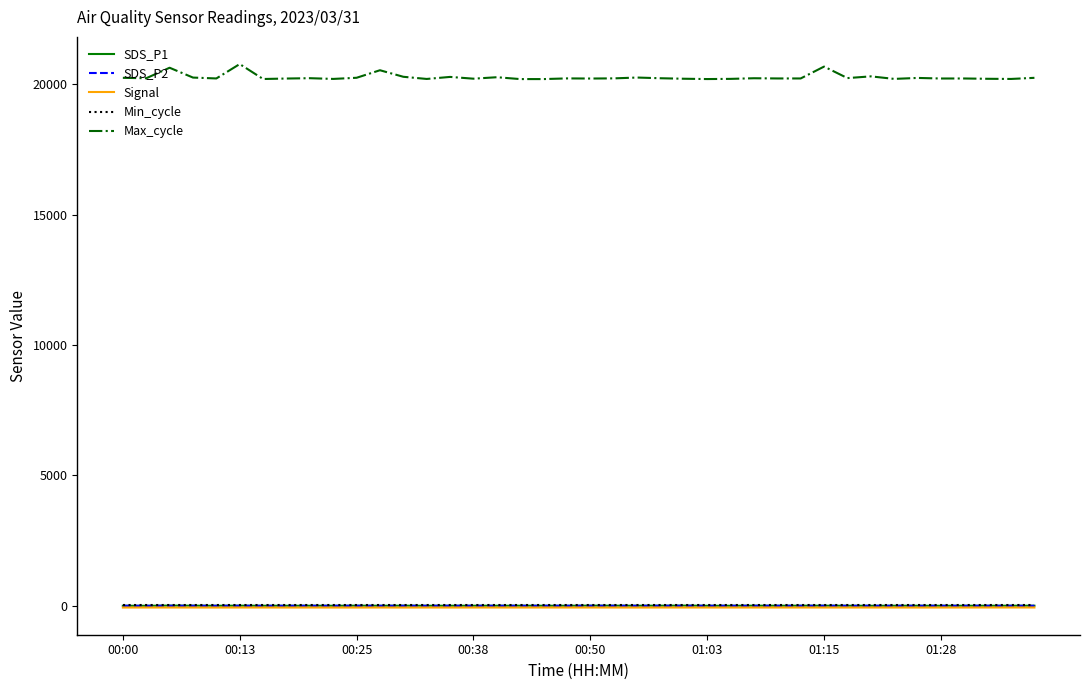

What is the lowest value of the Max_cycle series?

20205.0